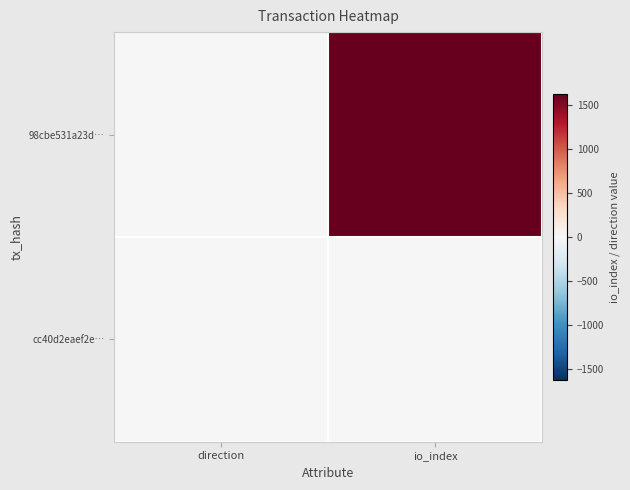

What is the greatest value displayed?

1634